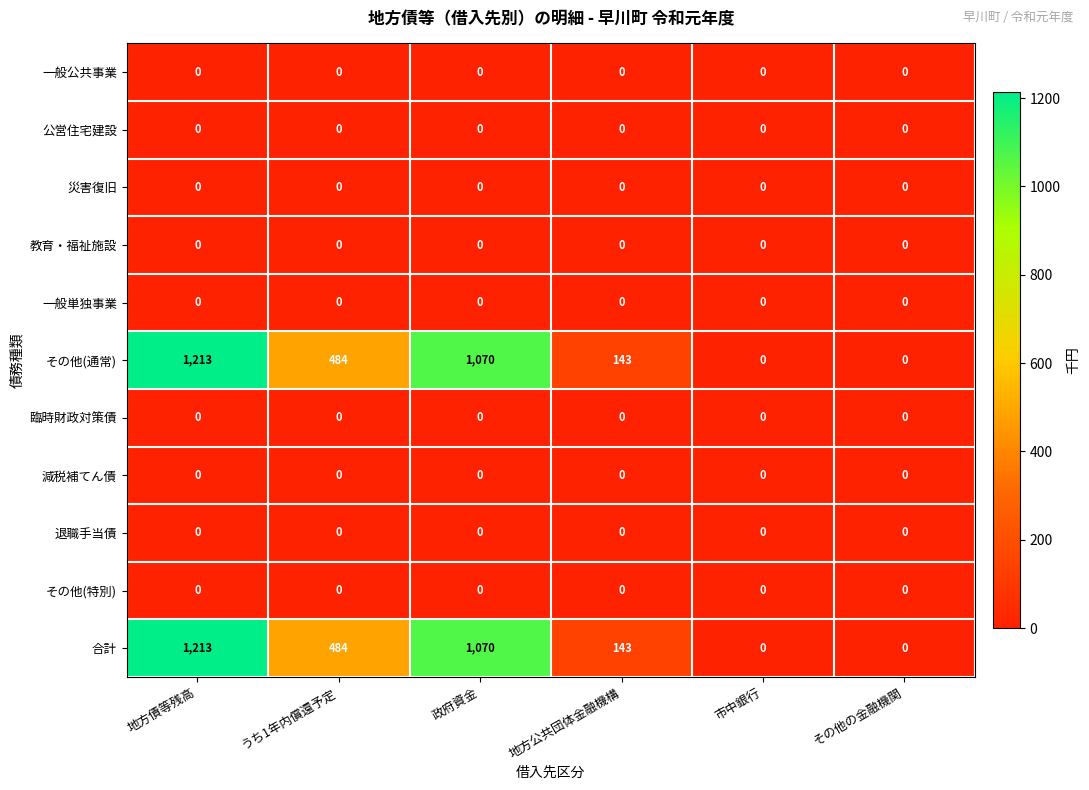

At which category is the sum across all series the highest?

地方債等残高